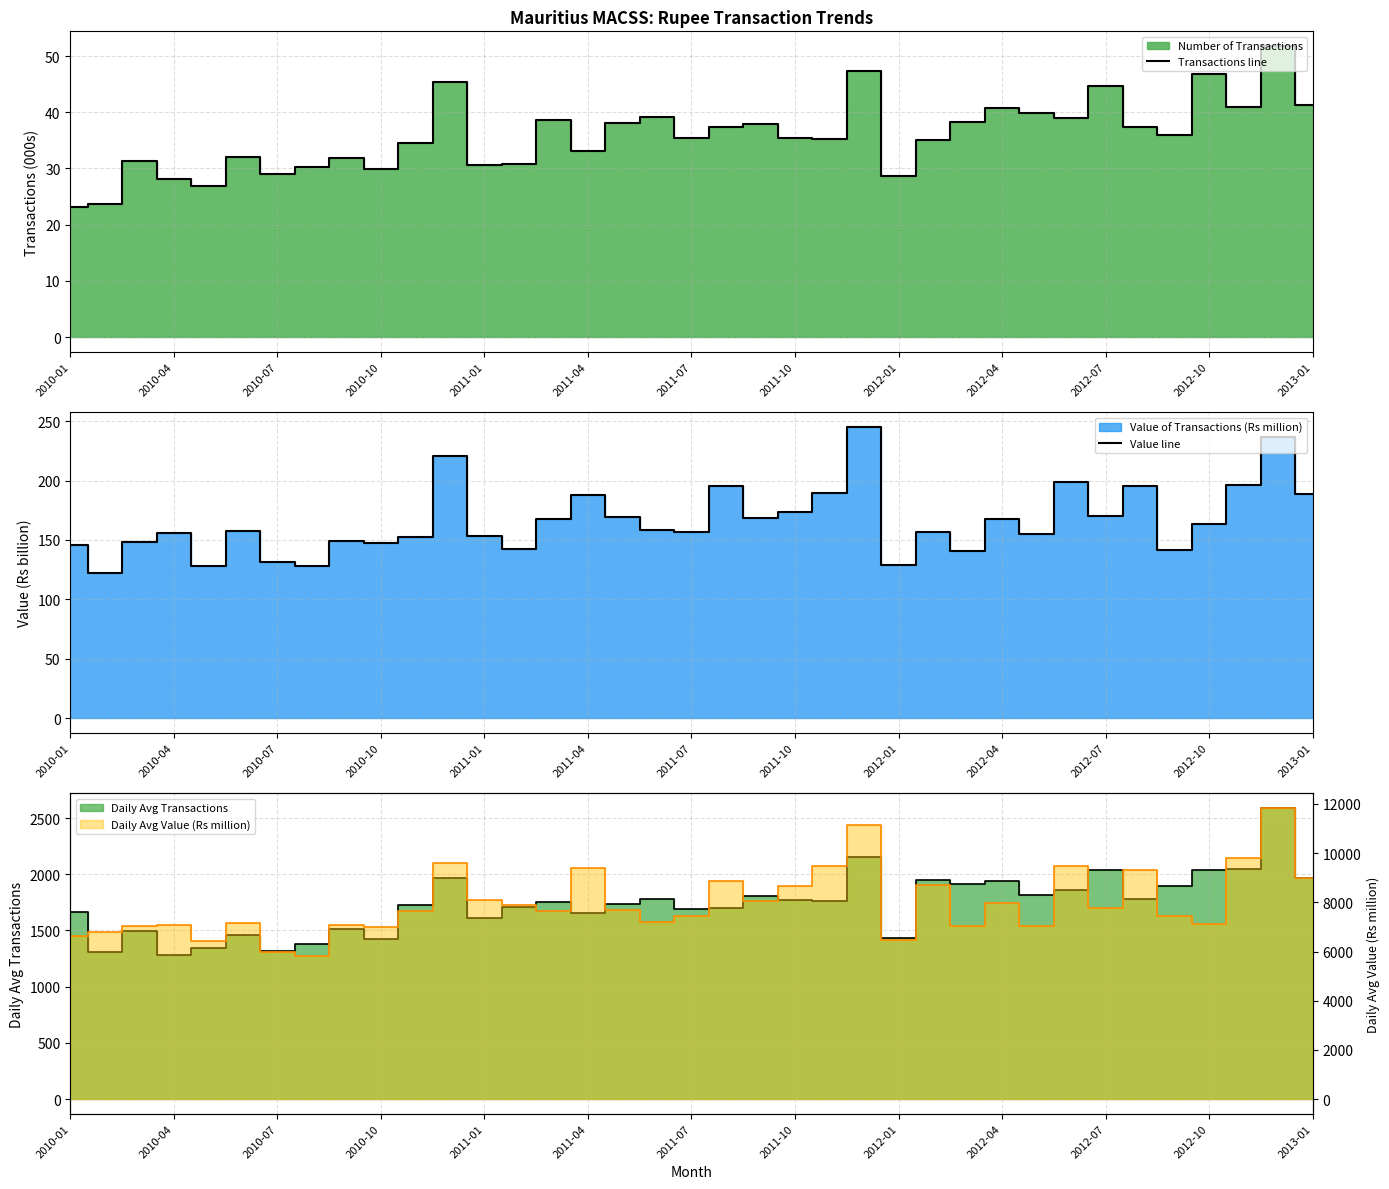

Rank the series at 2010-07 from highest to lowest value.

Value line, Transactions line